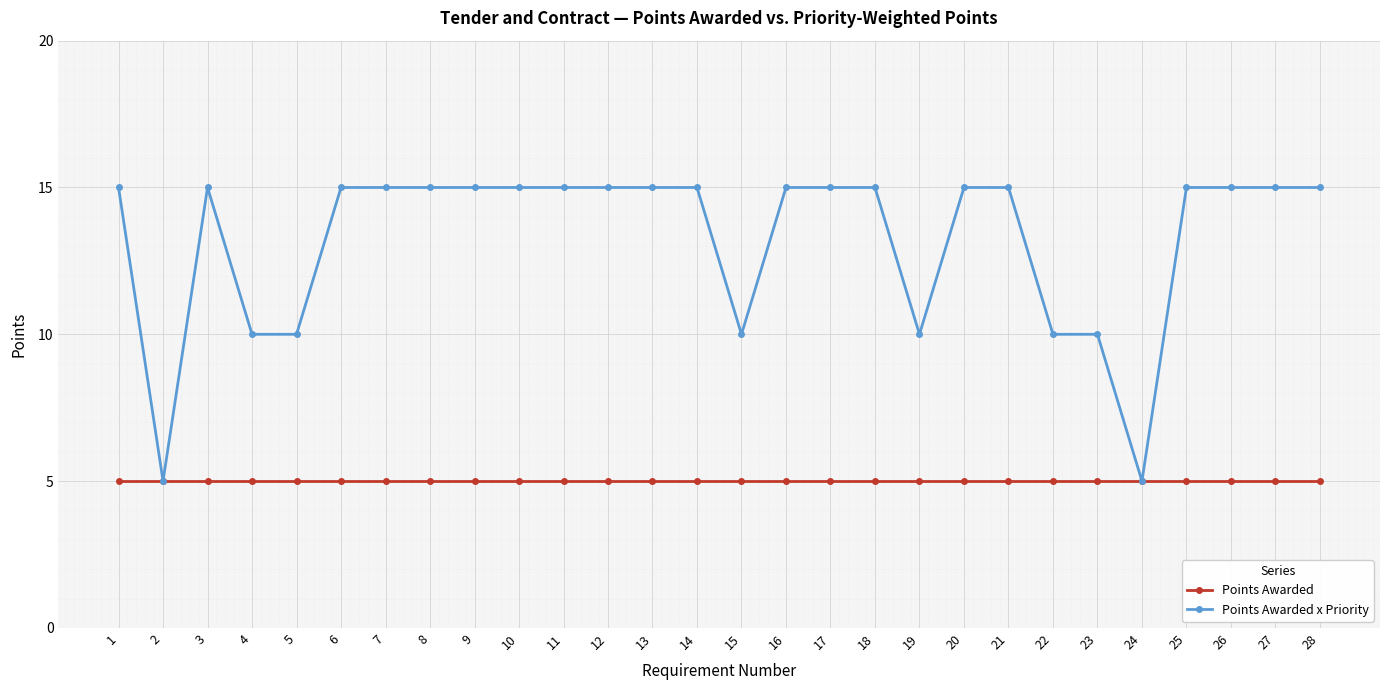

Rank the series by their maximum value, from lowest to highest.

Points Awarded, Points Awarded x Priority